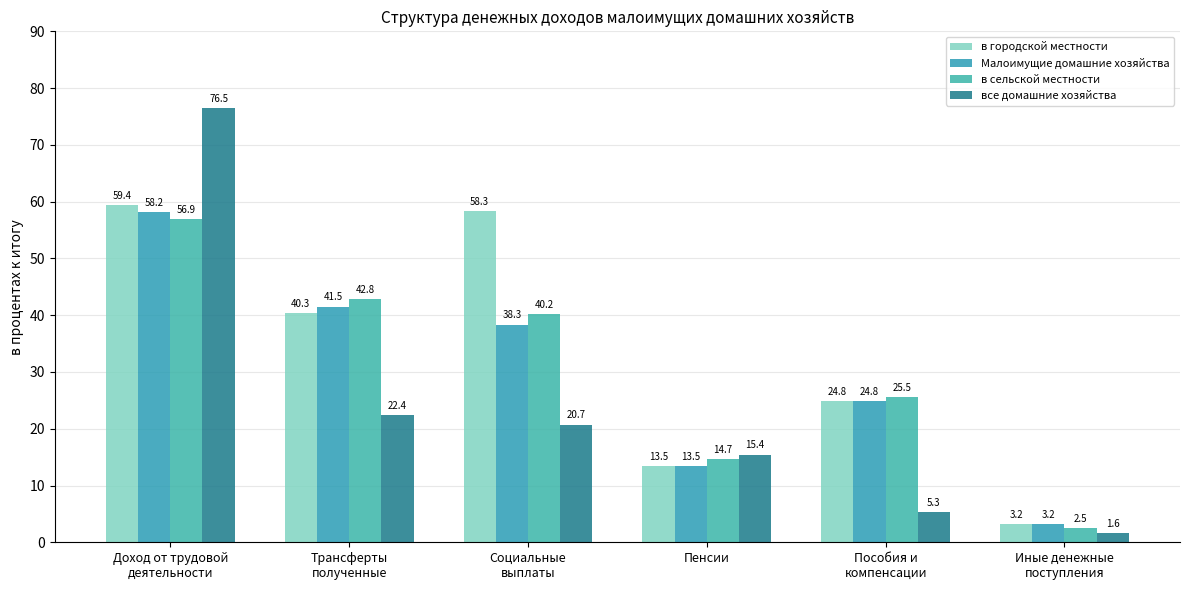

True or false: все домашние хозяйства has a value of 5.3 at Пособия и
компенсации.

True